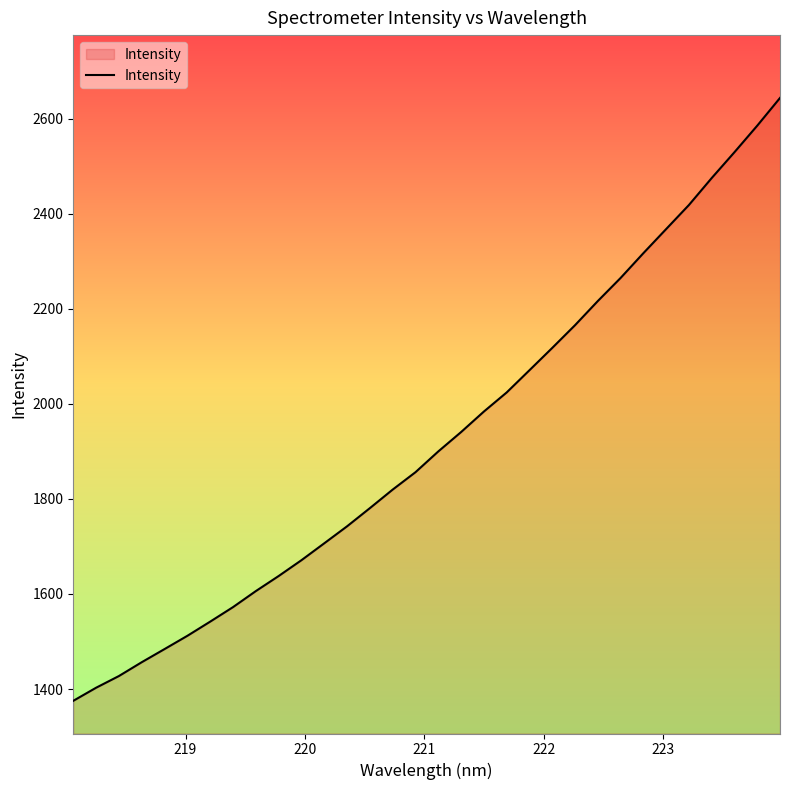

What is the difference between the second highest and second lowest values?

1182.3